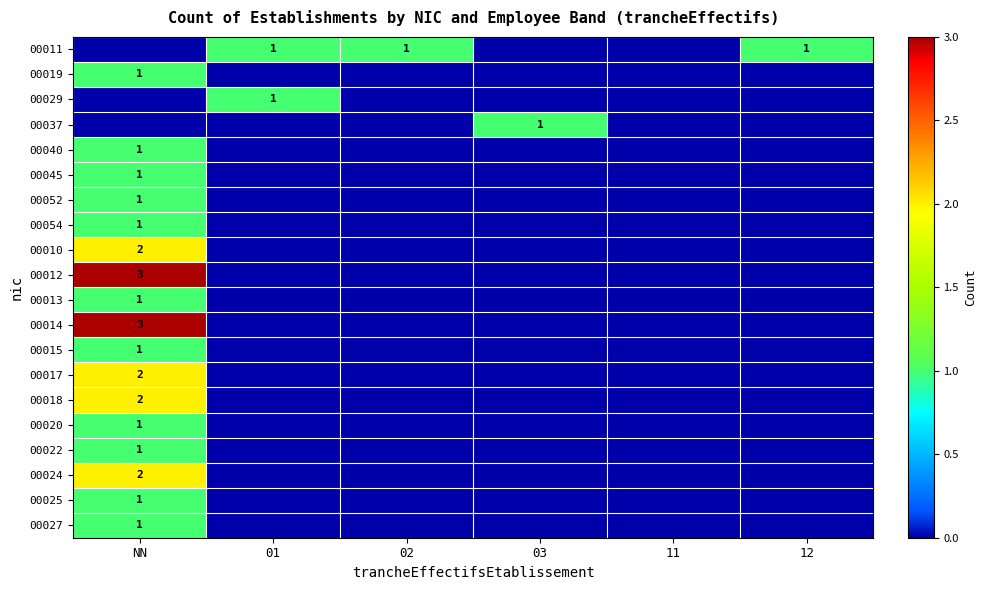

Count the number of categories in the chart.

6